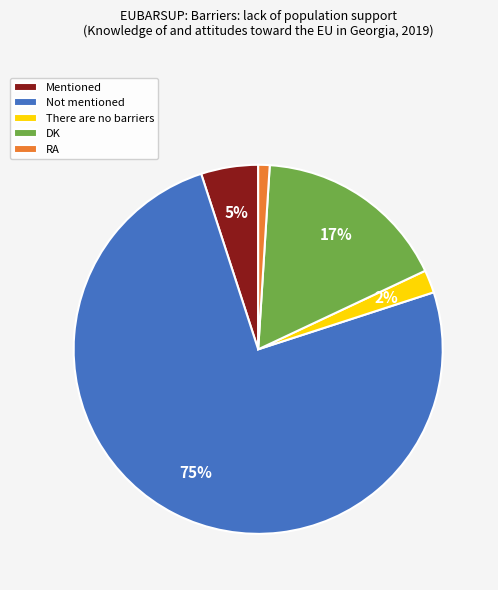

What is the largest slice in the pie chart?

Not mentioned